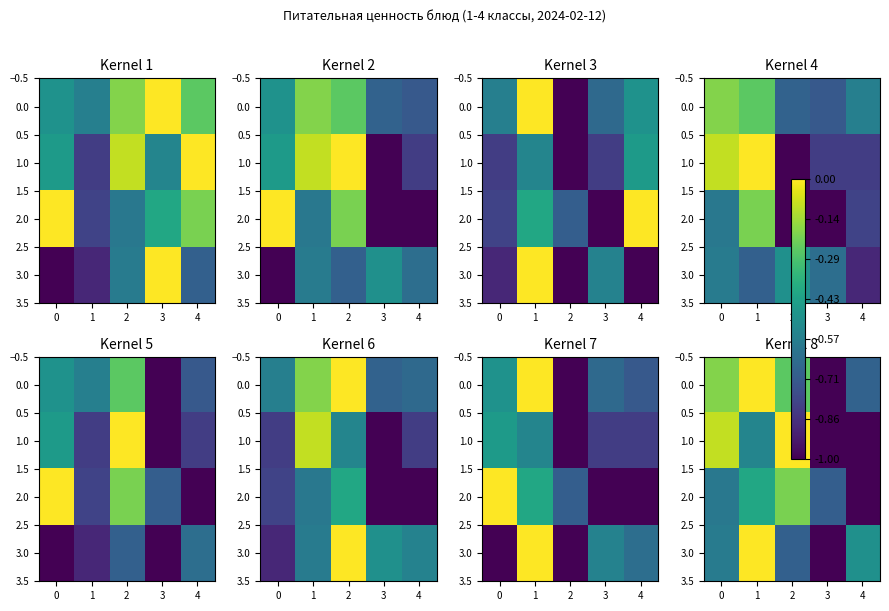

What is the difference between the 1.0 values at 3 and 2?

1.0